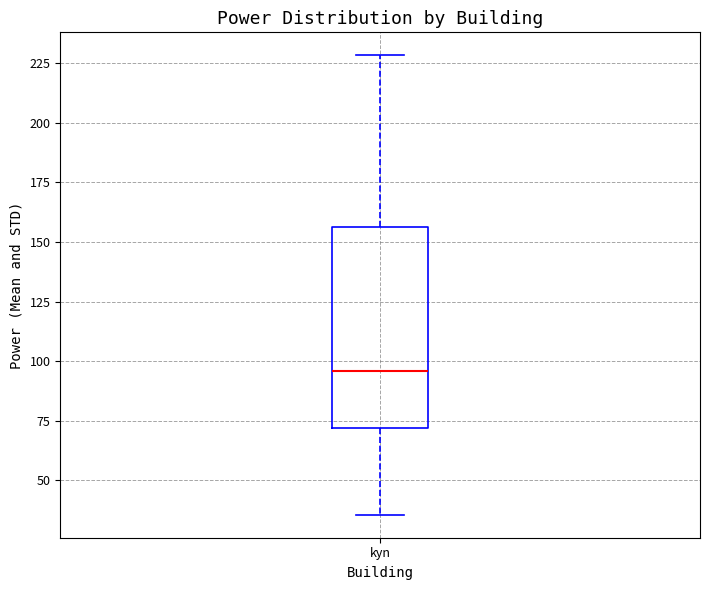

Read this box plot against the y-axis: the position of the median line, the range covered by the box, and the ends of both whiskers. The values are not printed on the chart, so give them approximately, as read against the axis.

median 95, box 70 to 155, whiskers 35 to 230